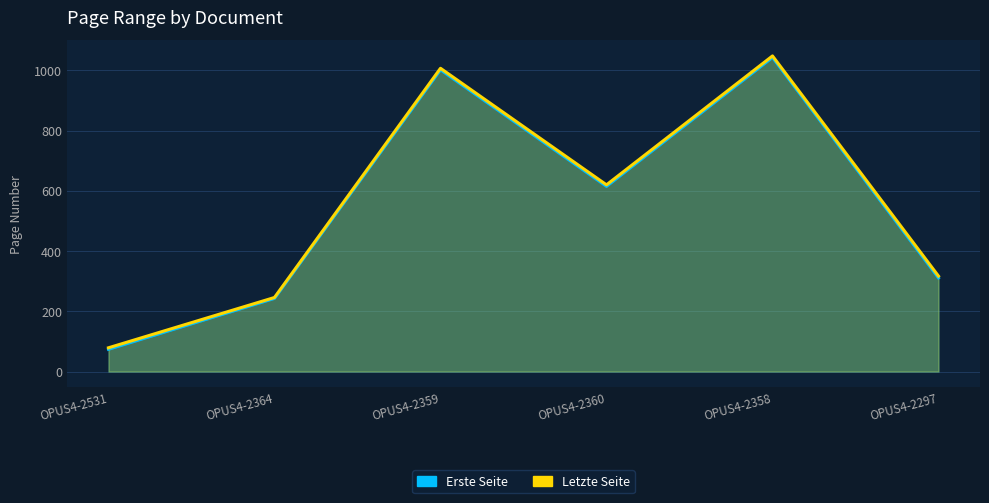

What is the difference between the Letzte Seite values at OPUS4-2358 and OPUS4-2360?

428